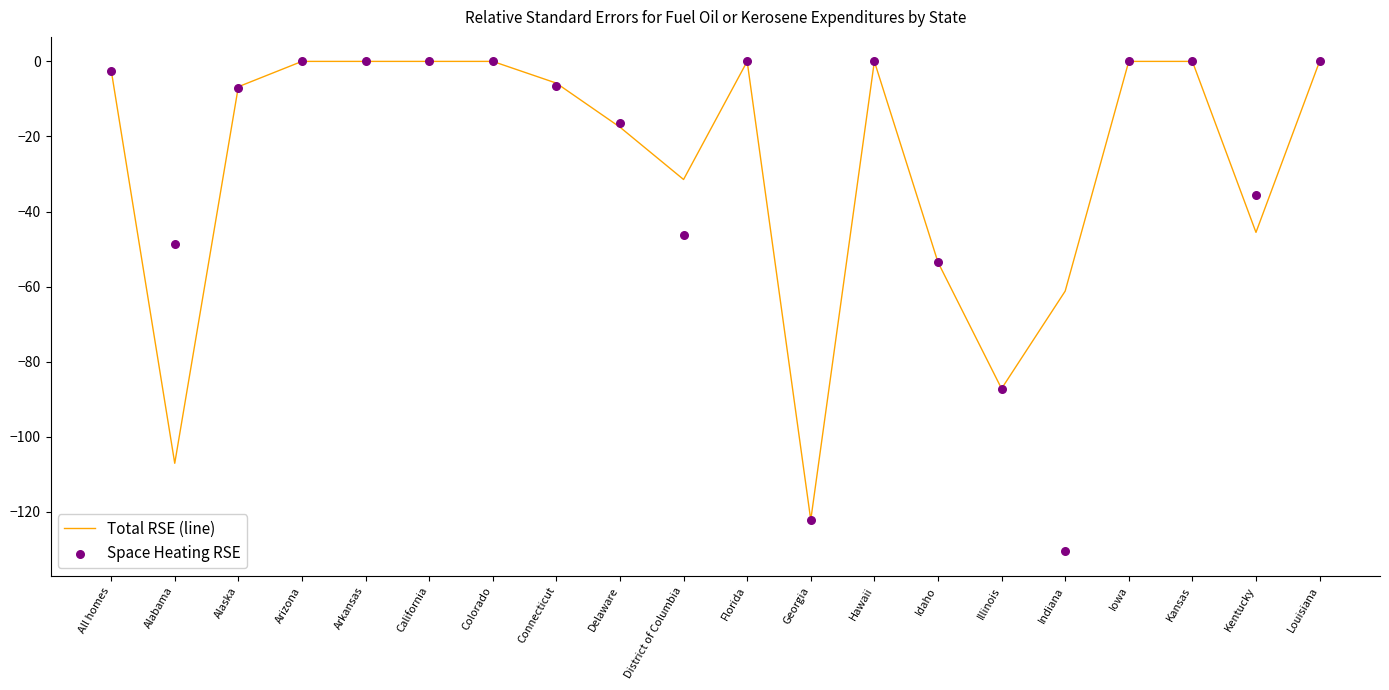

Which series contains the lowest Y value?

Space Heating RSE